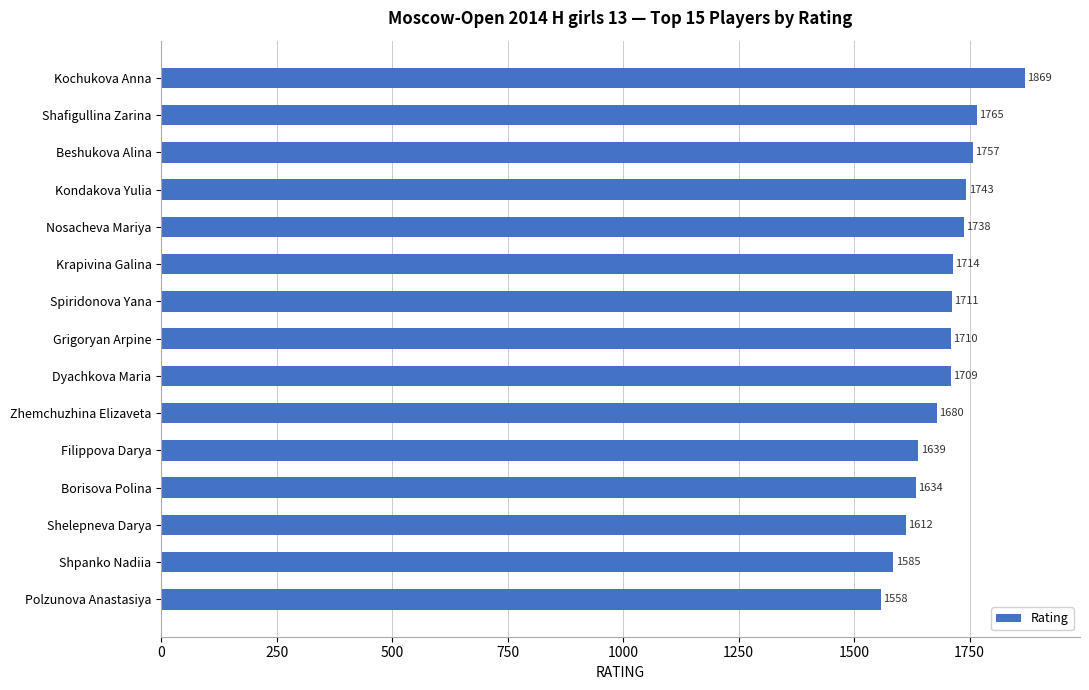

Is it true that the value at Kondakova Yulia is 523?

False